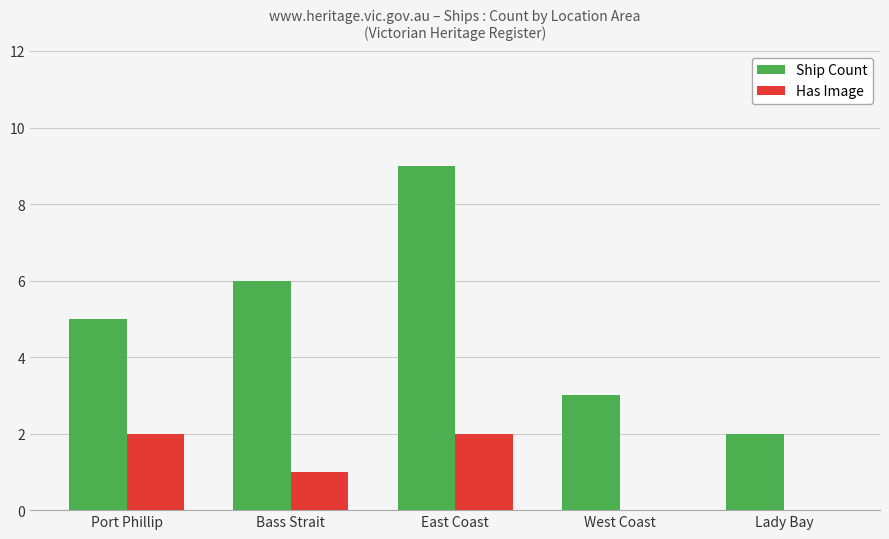

Which series has the largest total across all categories?

Ship Count